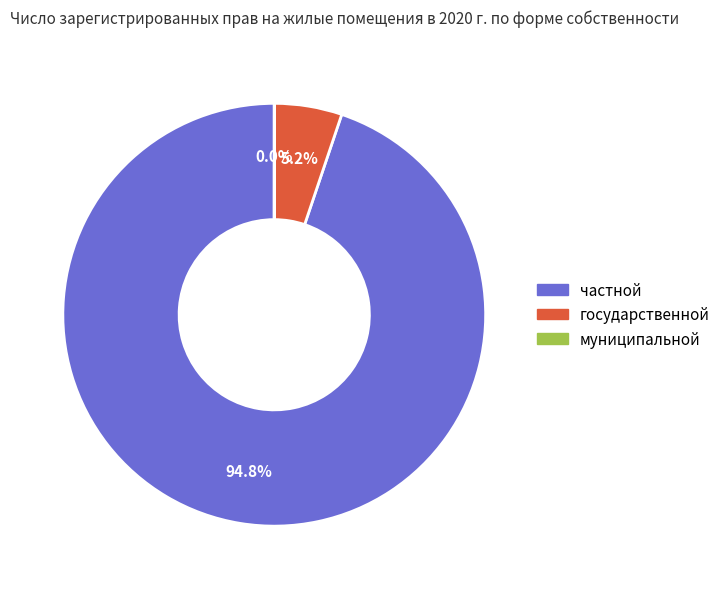

Is it true that частной is 99% of the pie?

False